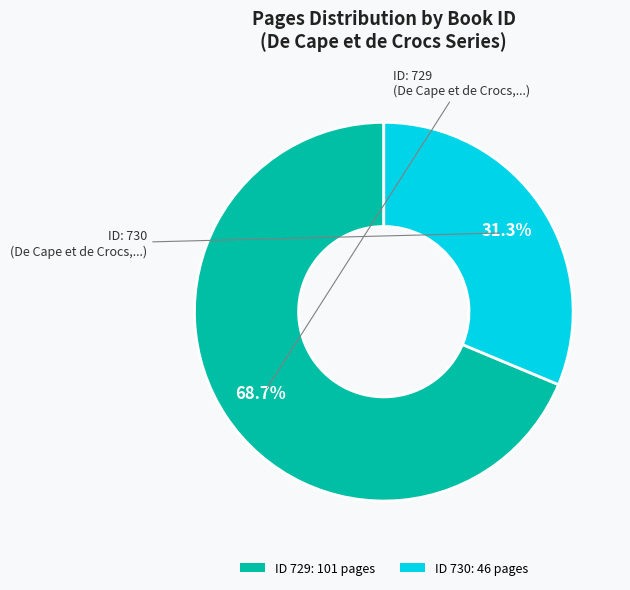

Is there a majority slice in this chart?

Yes